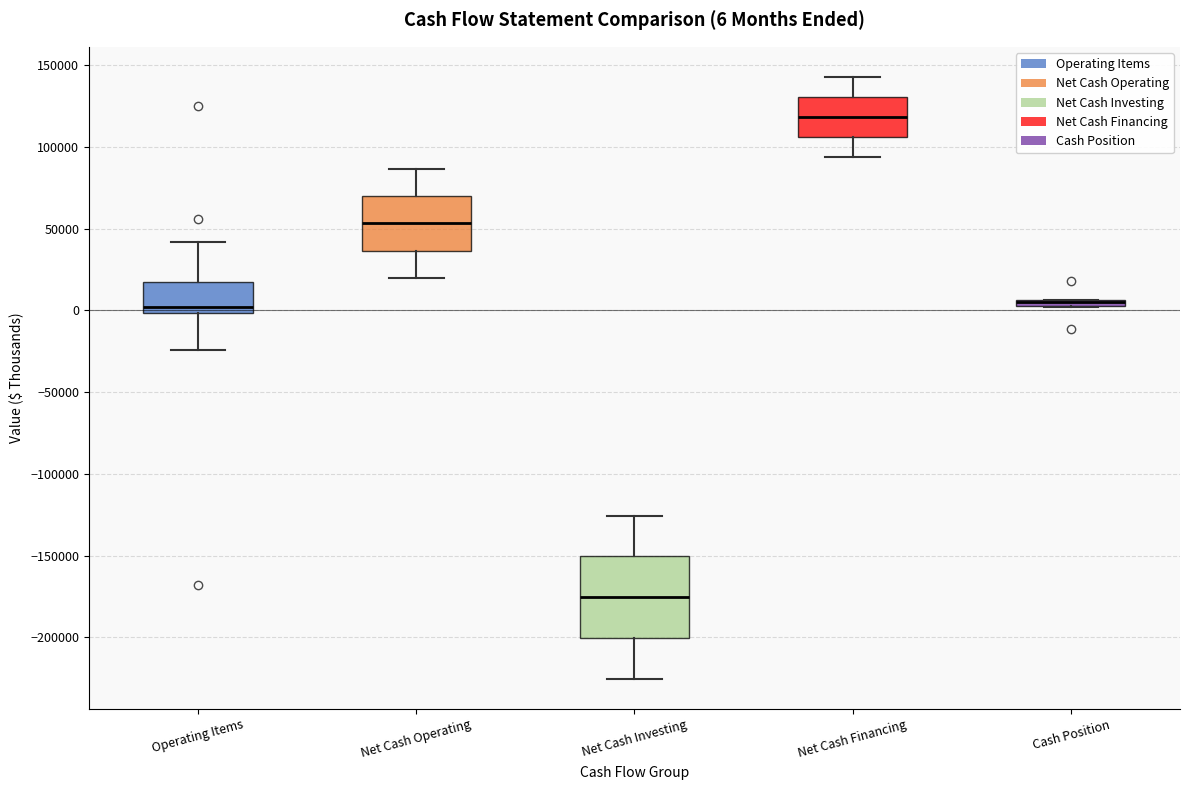

Comparing the boxes themselves (not the whiskers), which one is the tallest?

Net Cash Investing